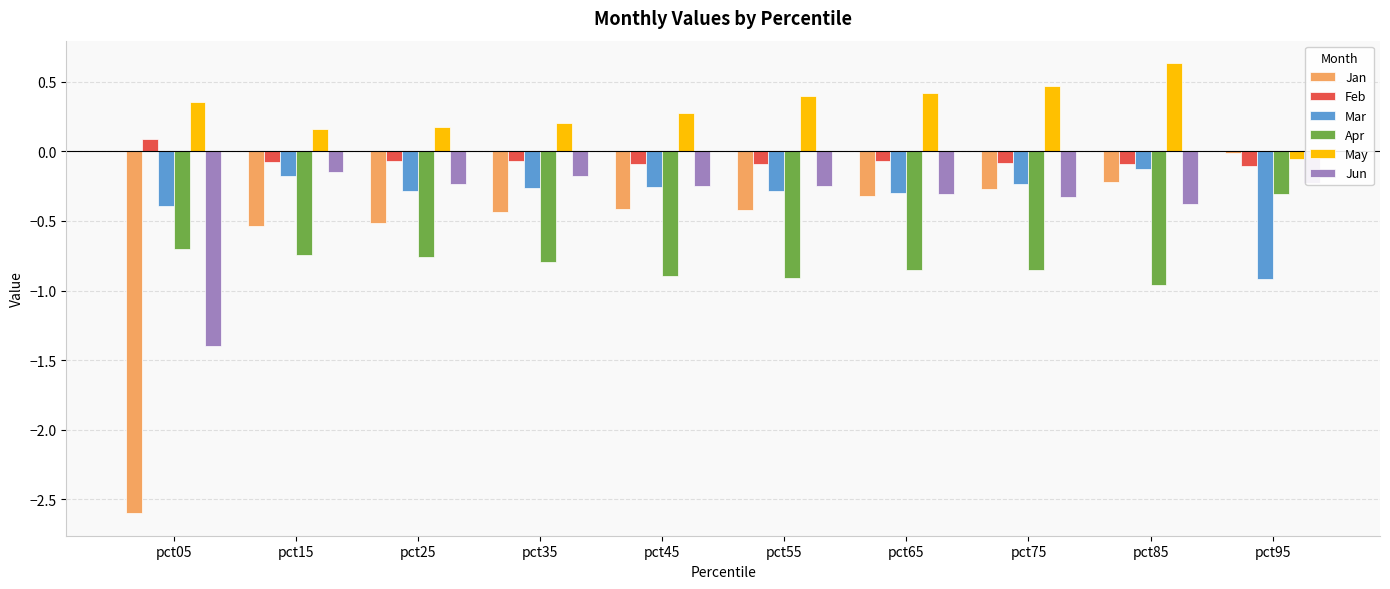

Between pct15 and pct55, which series saw the biggest shift?

May